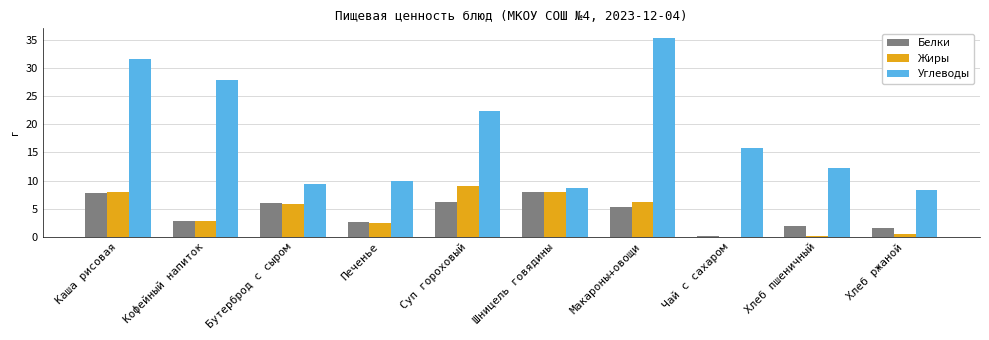

At which category does the chart reach its peak across all series?

Макароны+овощи